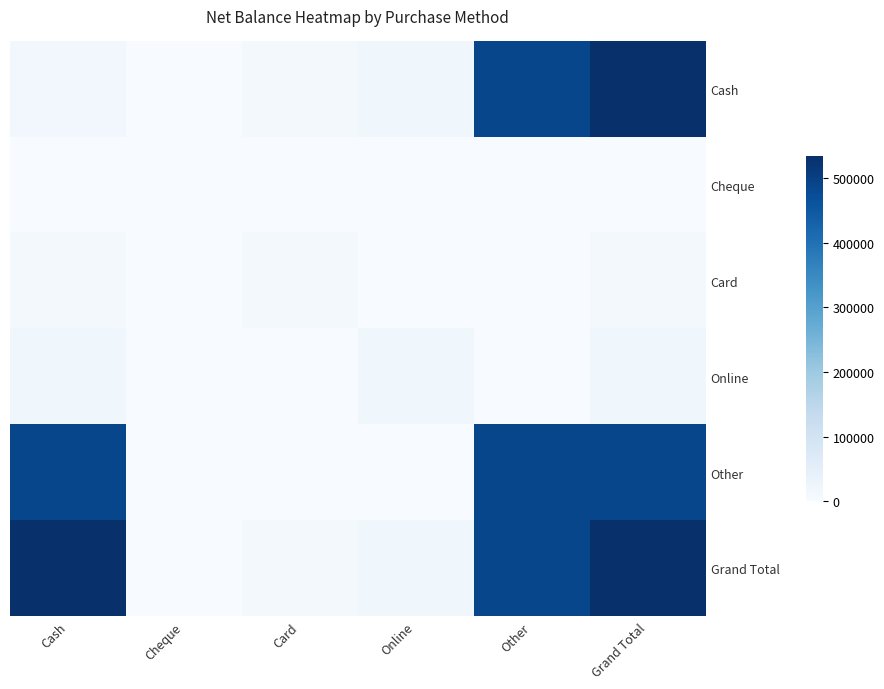

Reading left to right, list all the values displayed in this chart.

Cash: Cash=15000	Cheque=0	Card=12000	Online=19500	Other=487350	Grand Total=533850
Cheque: Cash=0	Cheque=0	Card=0	Online=0	Other=0	Grand Total=0
Card: Cash=12000	Cheque=0	Card=12000	Online=0	Other=0	Grand Total=12000
Online: Cash=19500	Cheque=0	Card=0	Online=19500	Other=0	Grand Total=19500
Other: Cash=487350	Cheque=0	Card=0	Online=0	Other=487350	Grand Total=487350
Grand Total: Cash=533850	Cheque=0	Card=12000	Online=19500	Other=487350	Grand Total=533850